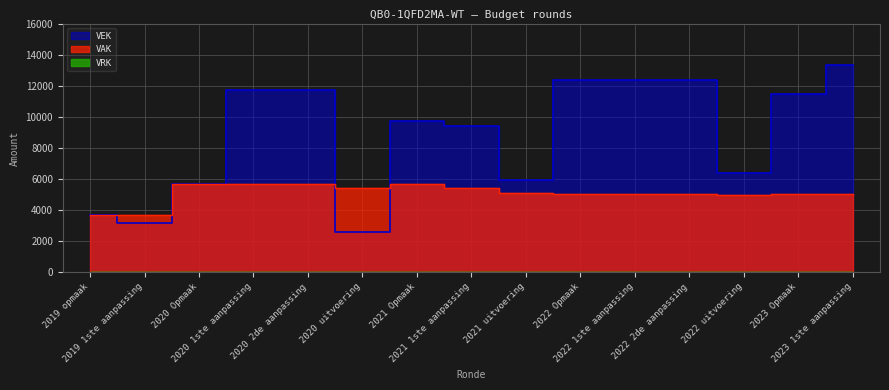

Which series has the widest spread of values?

VEK